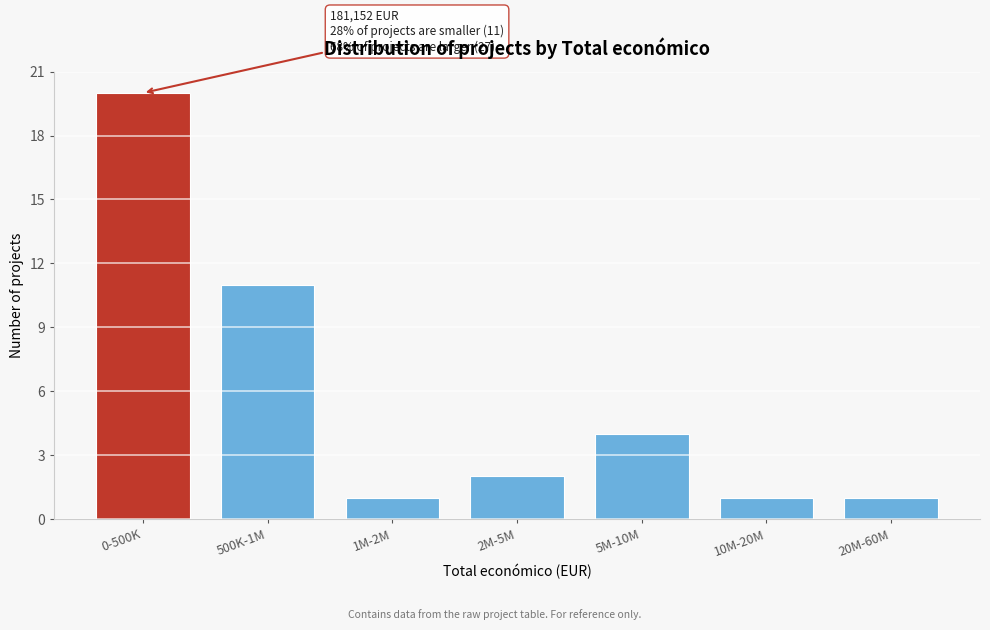

Reading left to right, what are all the values shown in this chart?

20	11	1	2	4	1	1